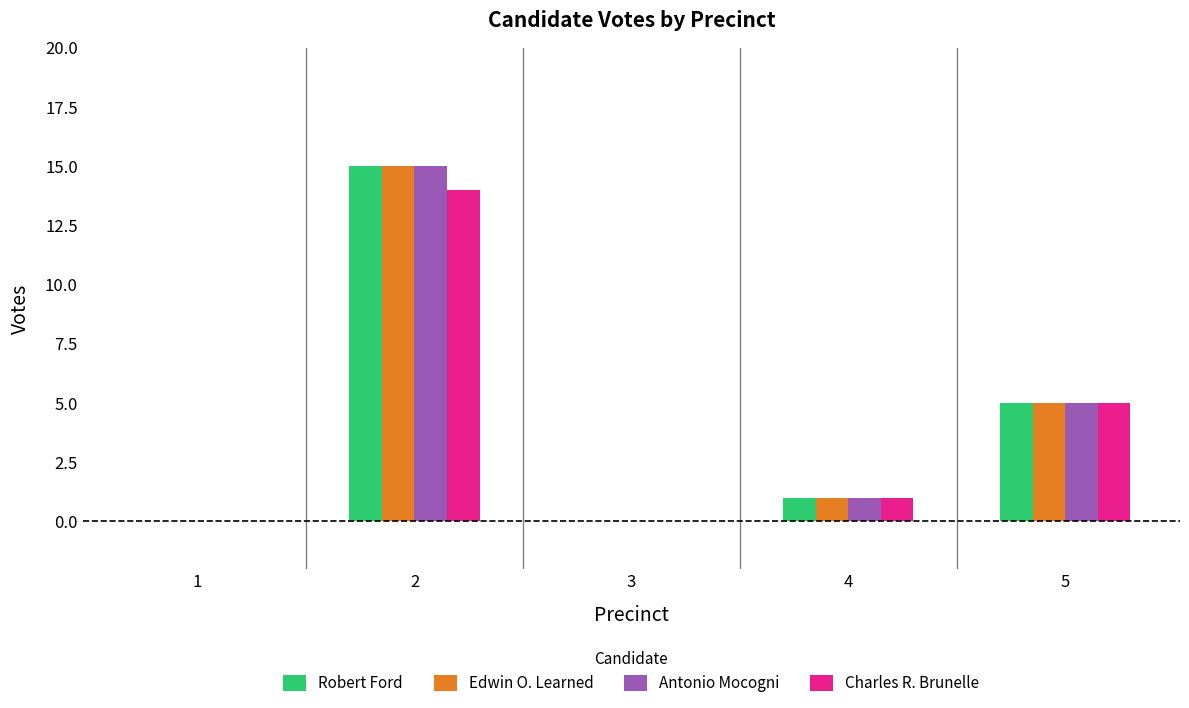

What is the maximum value shown in the chart?

15